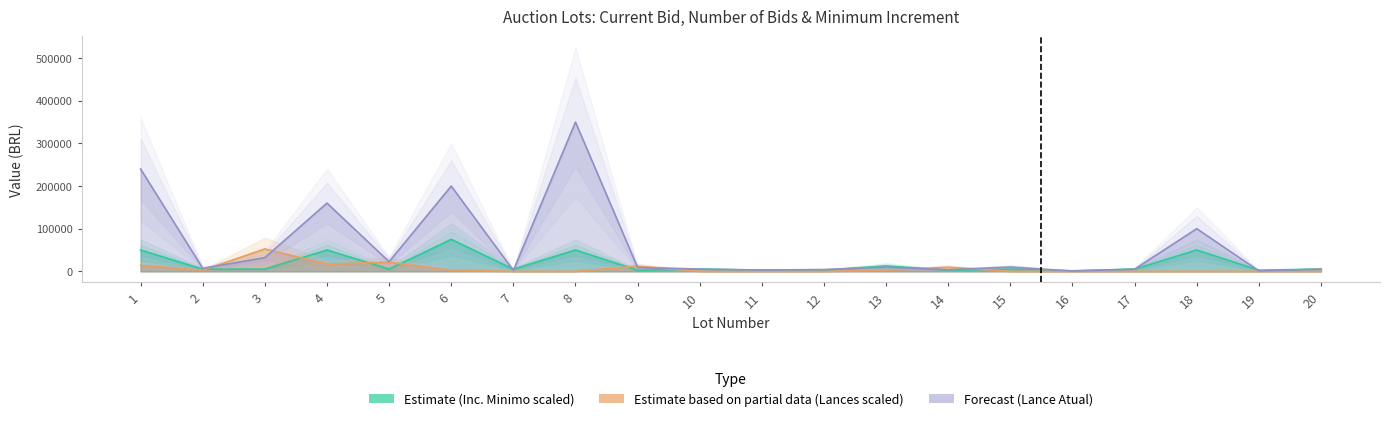

Reading left to right, what are all the values shown in this chart?

Lance atual: 240000.0	7000.0	32000.0	160000.0	22500.0	200000.0	2000.0	350000.0	9000.0	5000.0	3000.0	4000.0	10000.0	3500.0	10000.0	500.0	5000.0	100000.0	1000.0	5000.0
Lances: 14318.2	2386.4	52500.0	16704.5	21477.3	2386.4	0.0	0.0	11931.8	0.0	0.0	0.0	2386.4	9545.5	0.0	0.0	0.0	0.0	0.0	0.0
Inc. minimo: 50000.0	5000.0	5000.0	50000.0	5000.0	75000.0	5000.0	50000.0	2500.0	5000.0	2500.0	2500.0	12500.0	2500.0	5000.0	1250.0	5000.0	50000.0	2500.0	5000.0